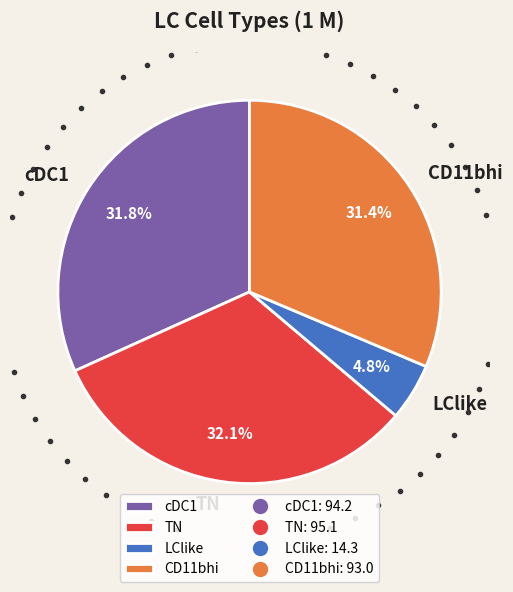

How many segments does this pie chart have?

4